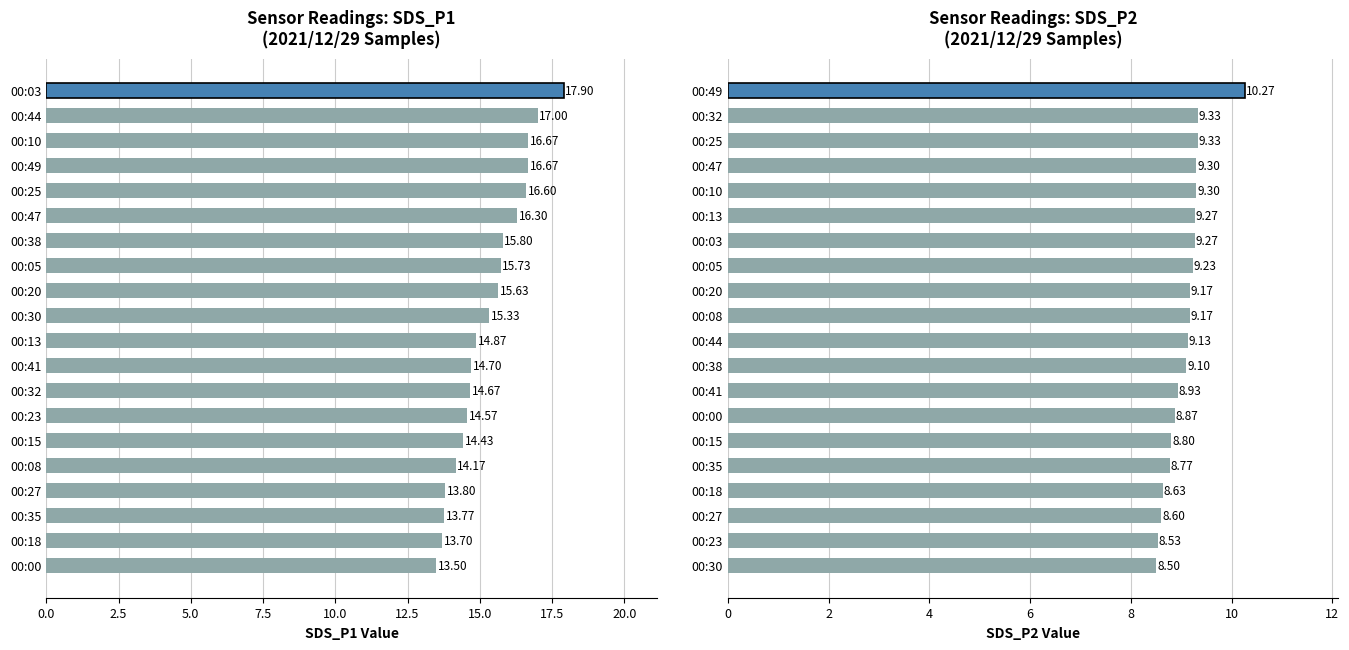

The SDS_P2 series shows 8.5 at 00:23. True or false?

True